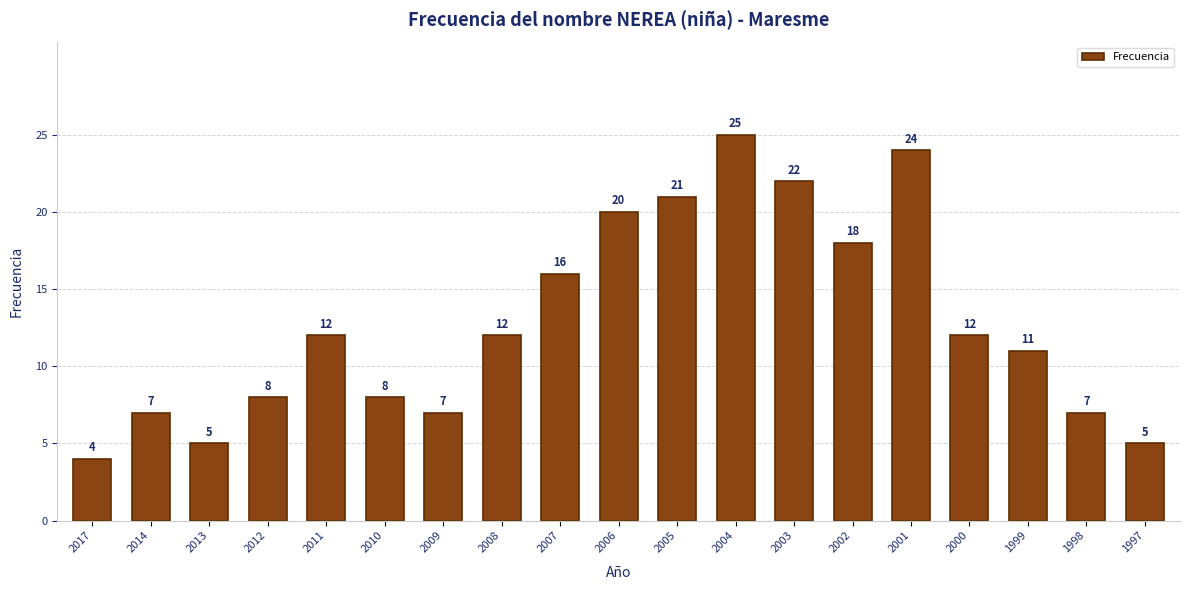

What is the difference between the maximum and second lowest values?

20